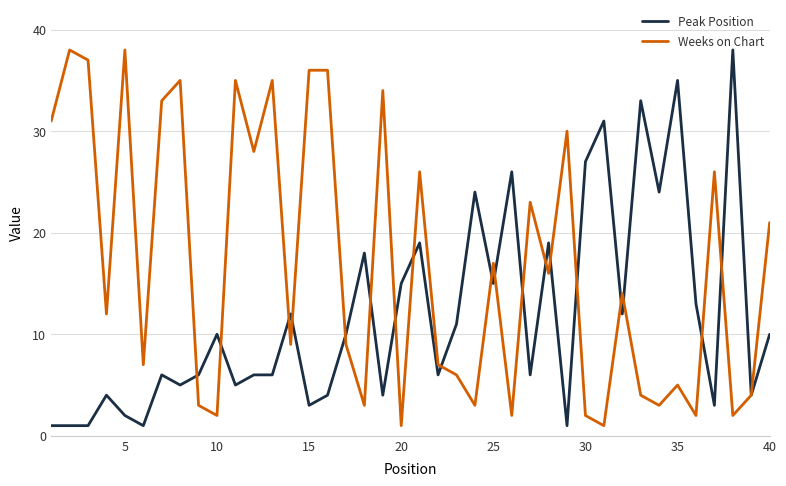

Which series has the largest total across all categories?

Weeks on Chart